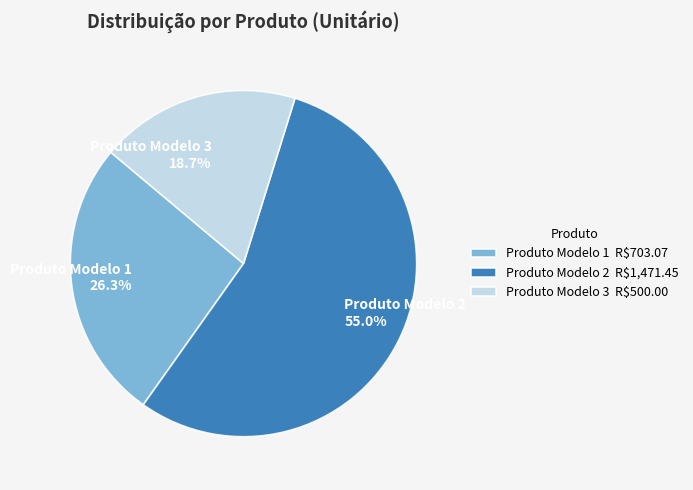

Is Produto Modelo 1 26.3% the majority of the pie?

No